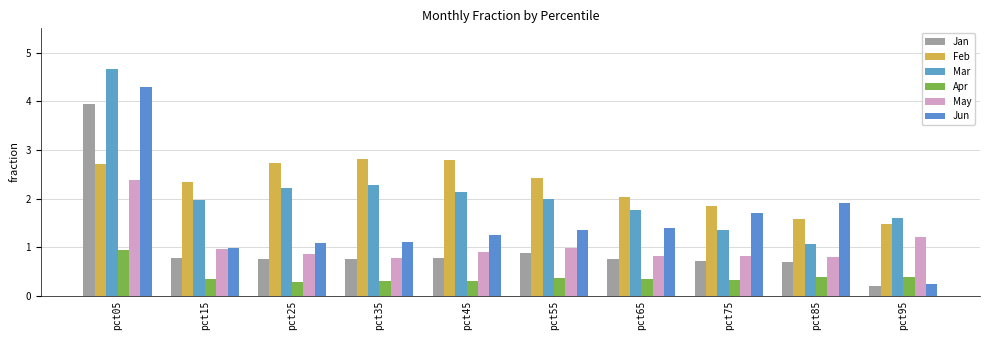

What is the greatest value displayed?

4.7